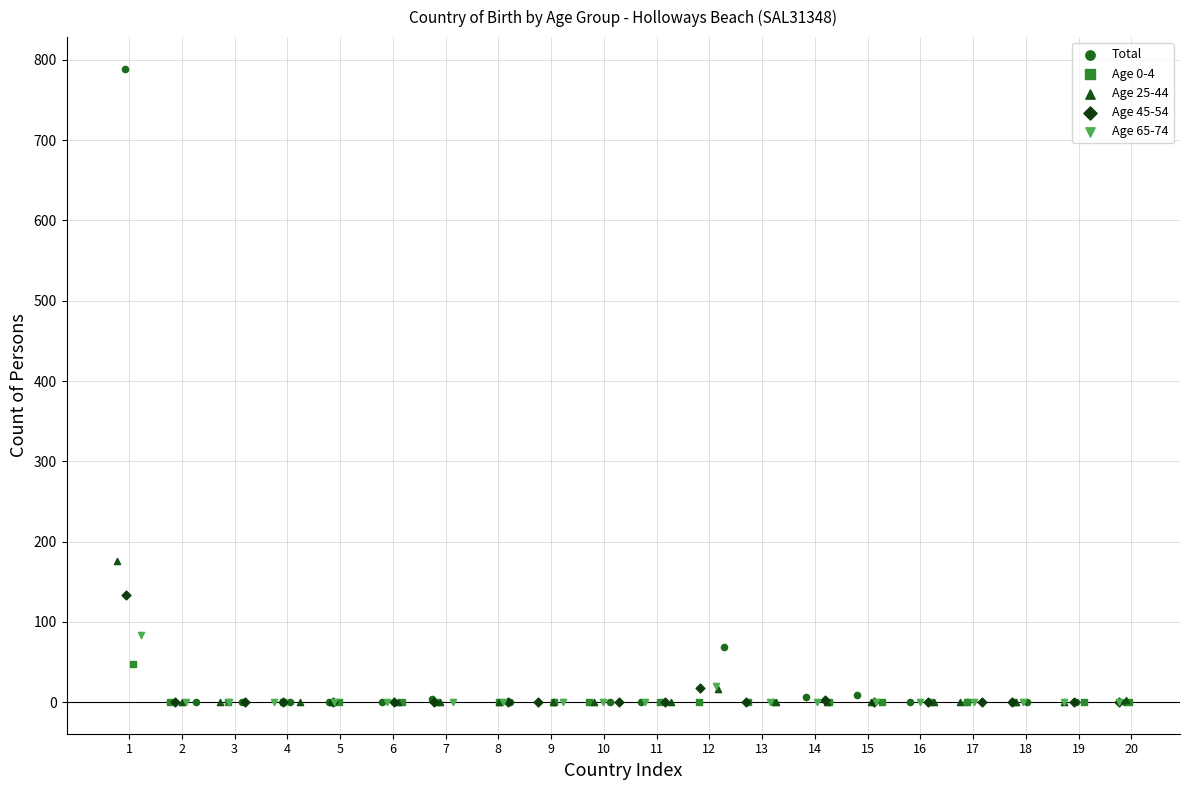

Which series contains the highest Y value?

Total